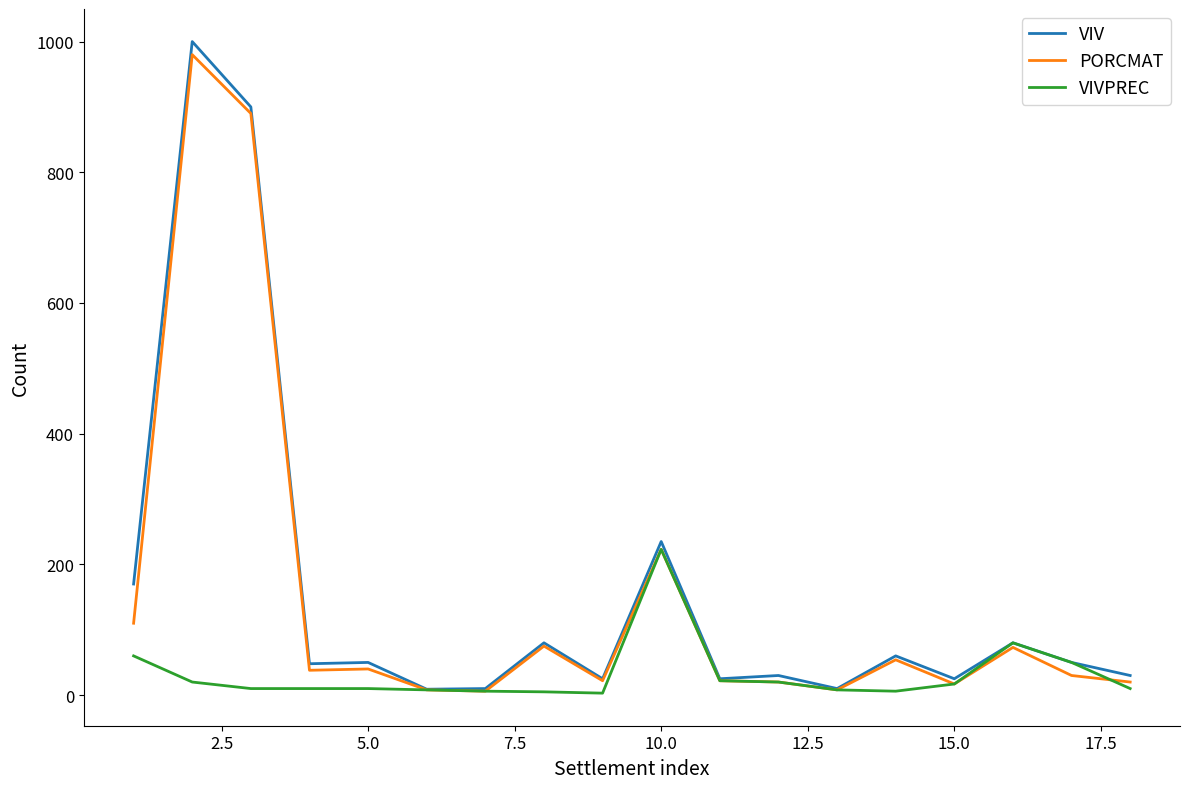

What is the maximum value shown in the chart?

1000